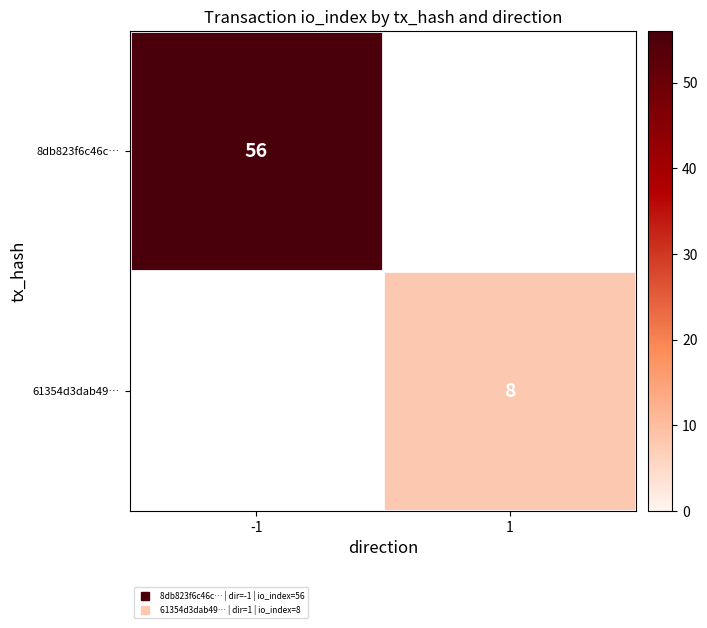

List the series in order of their overall mean, highest first.

8db823f6c46c…, 61354d3dab49…